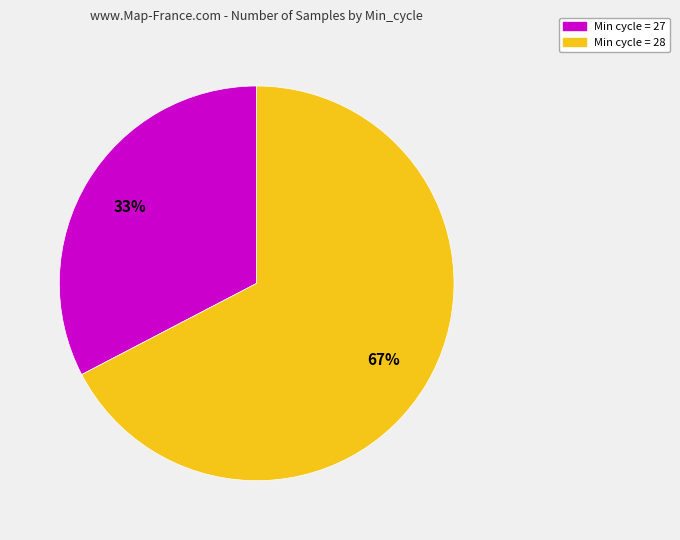

To the nearest percent, what is the average slice percentage?

50%